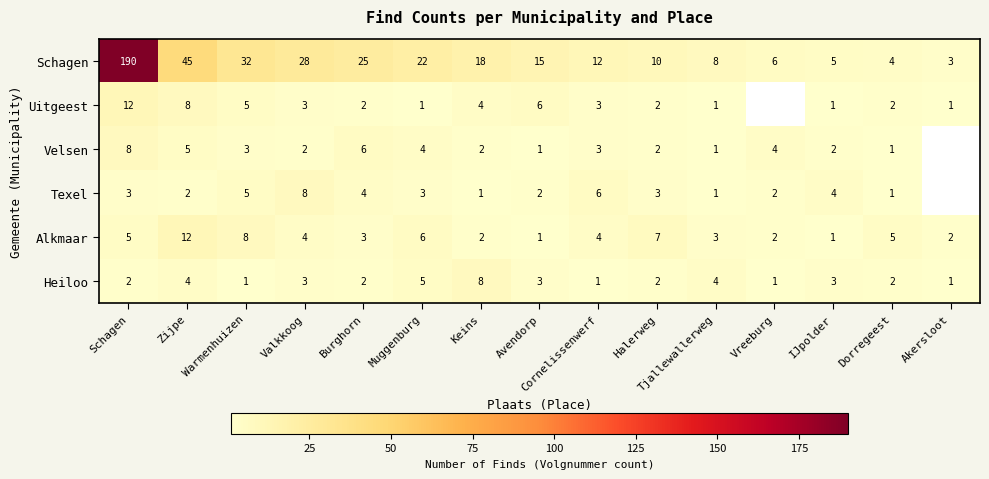

How many series are shown in this chart?

6